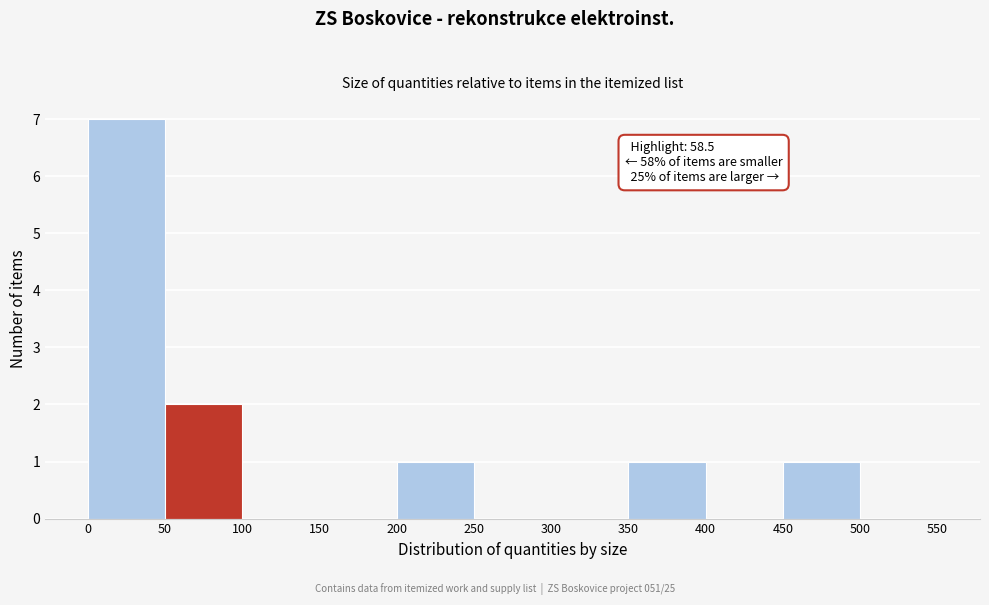

Which range on the x-axis has the tallest bar?

0 to 50